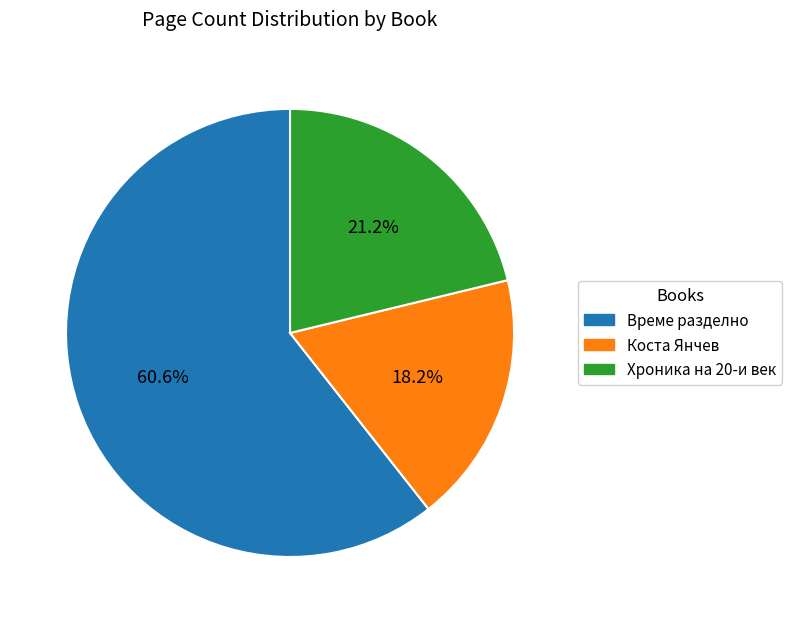

Count the number of slices in the pie.

3